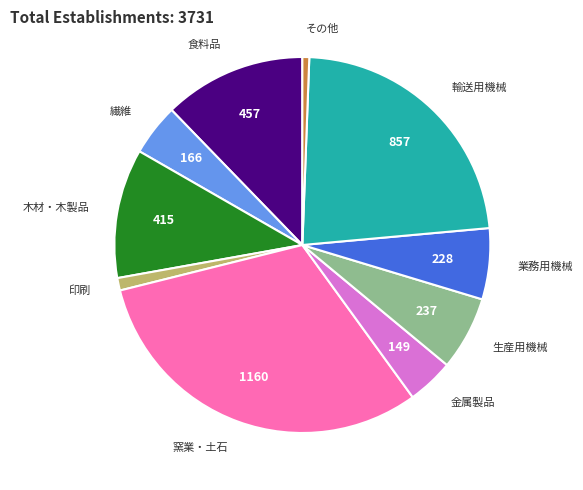

Combined, do 食料品 and 金属製品 account for over 50%?

No